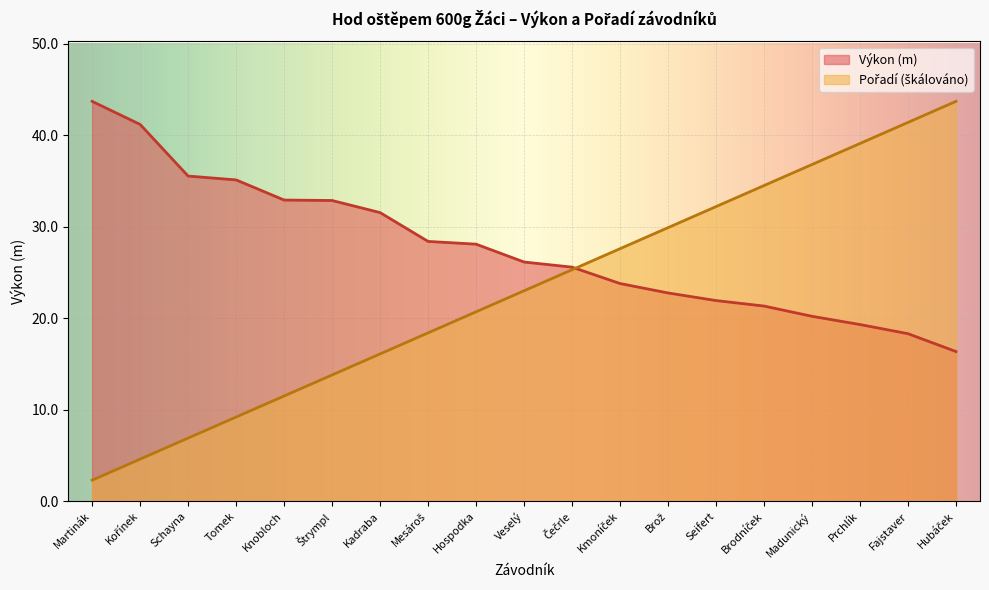

Where does the Pořadí series first go above 22?

Veselý